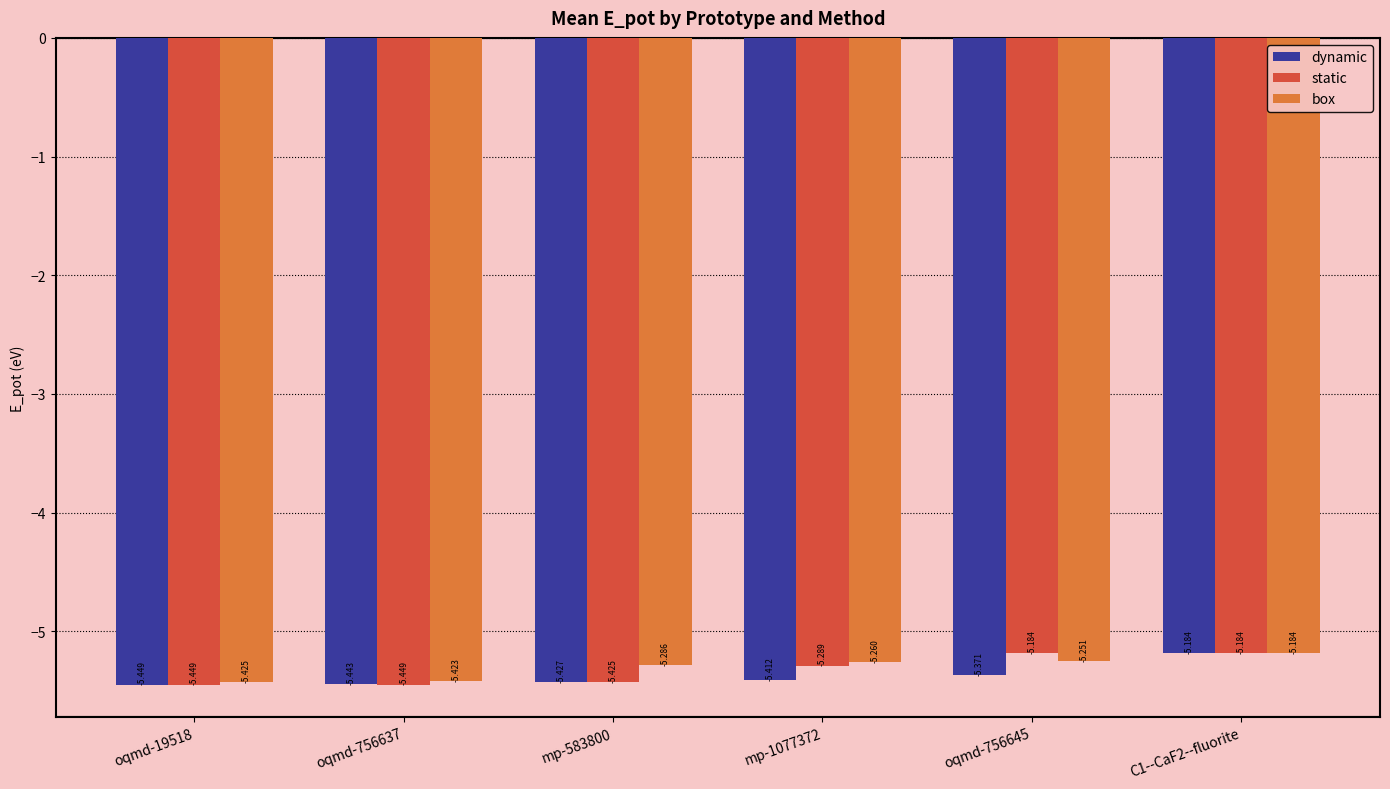

What is the label of the 6th bar from the left?

C1--CaF2--fluorite